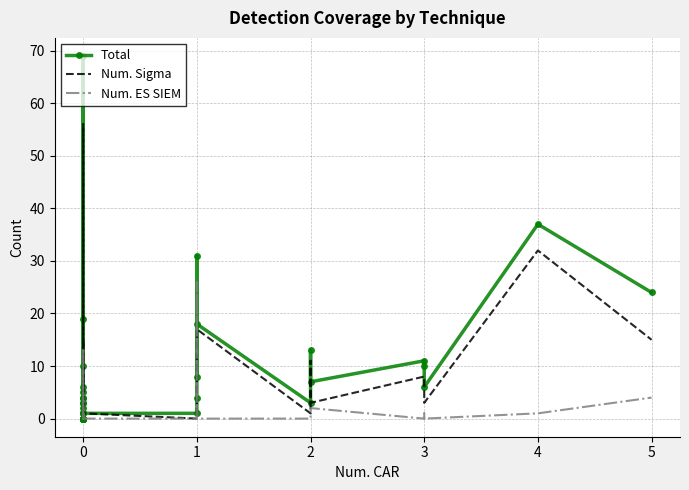

Rank the series by their maximum value, from highest to lowest.

Total, Num. Sigma, Num. ES SIEM